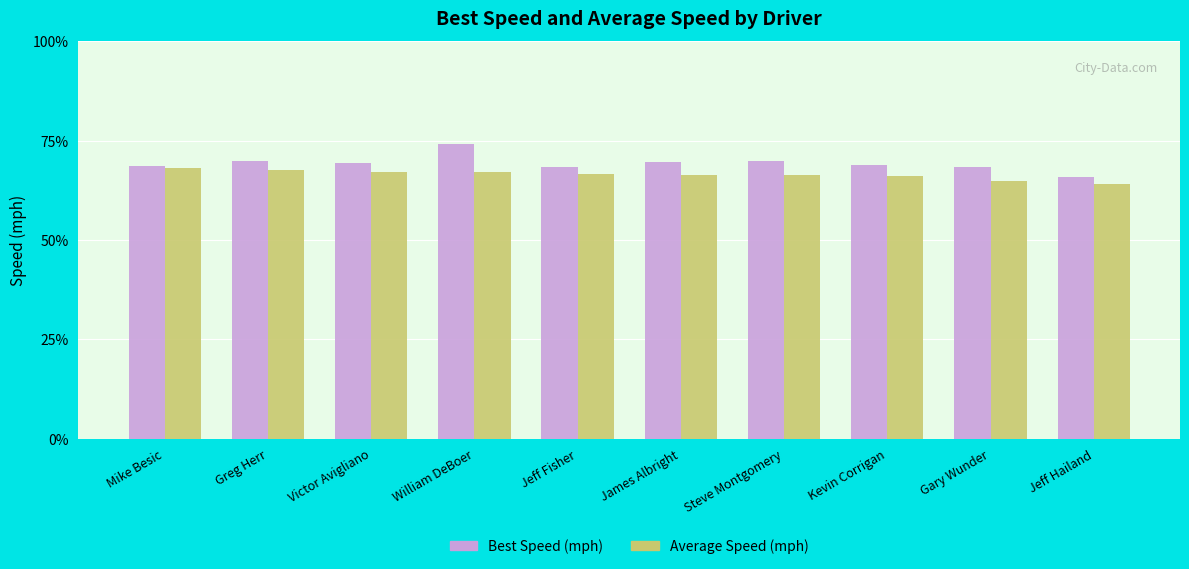

What is the difference between the highest and lowest values at William DeBoer?

7.3